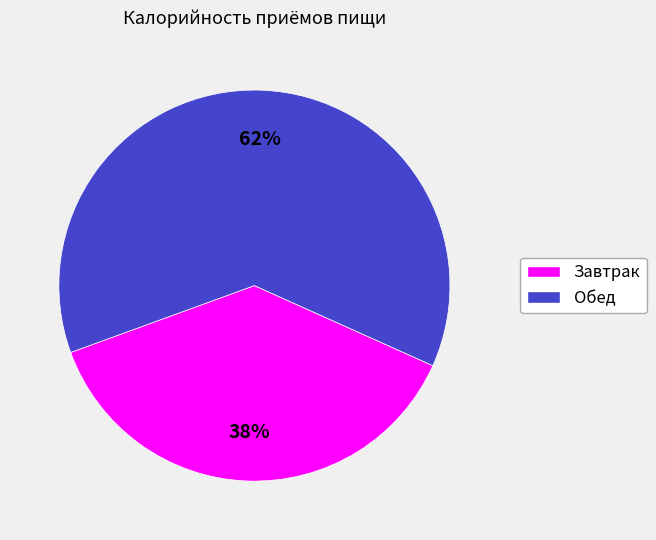

Is it true that Обед is 62% of the pie?

True